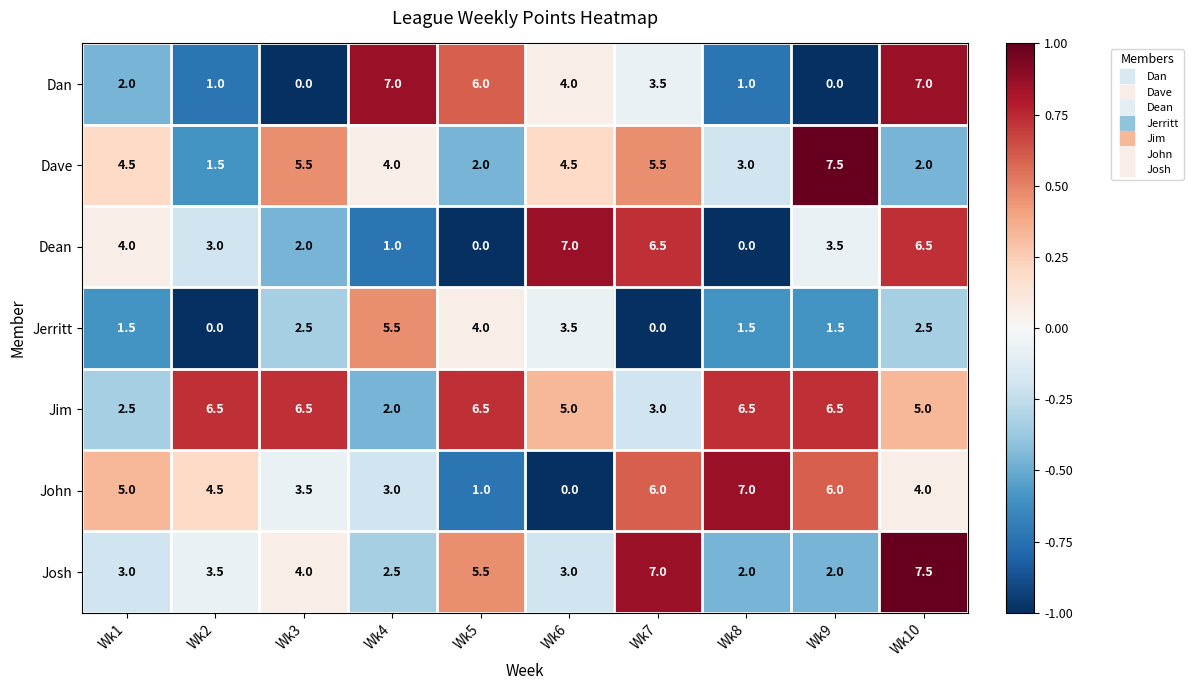

Which series has the largest total across all categories?

Jim